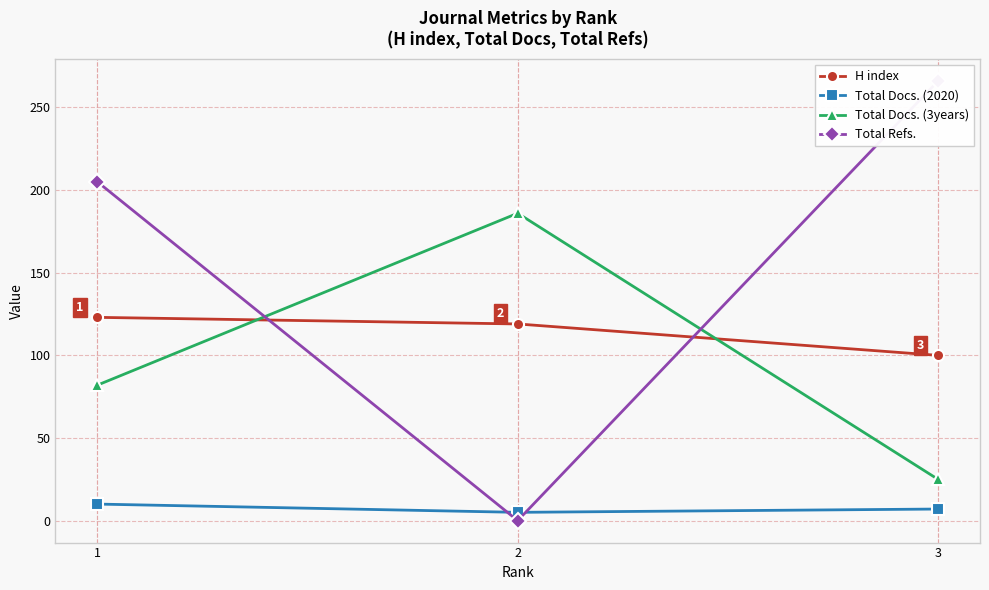

What is the value of the H index point at the 1st from the left?

123